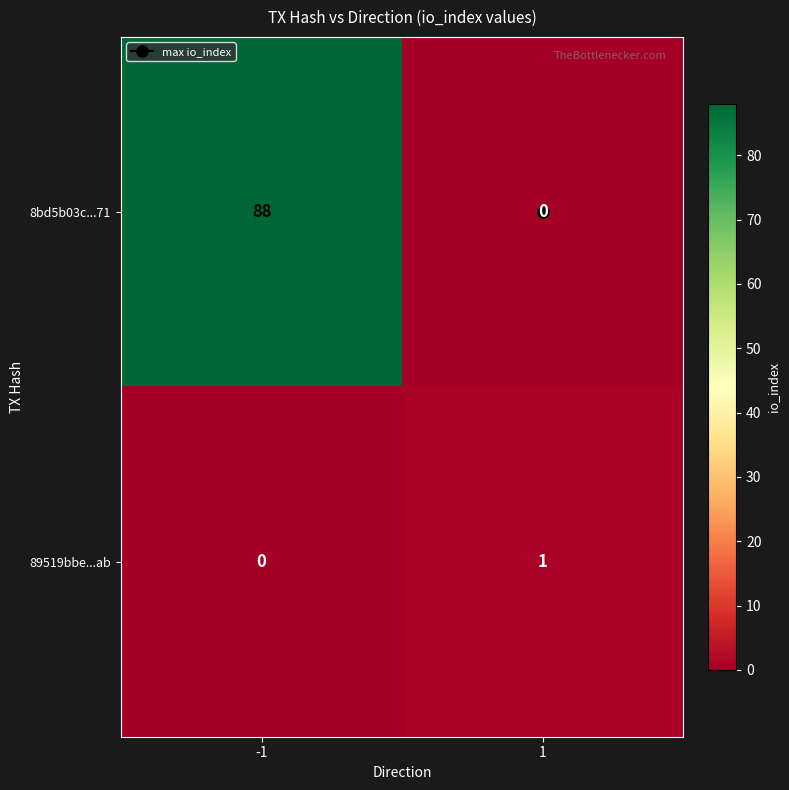

How many categories are shown in the chart?

2